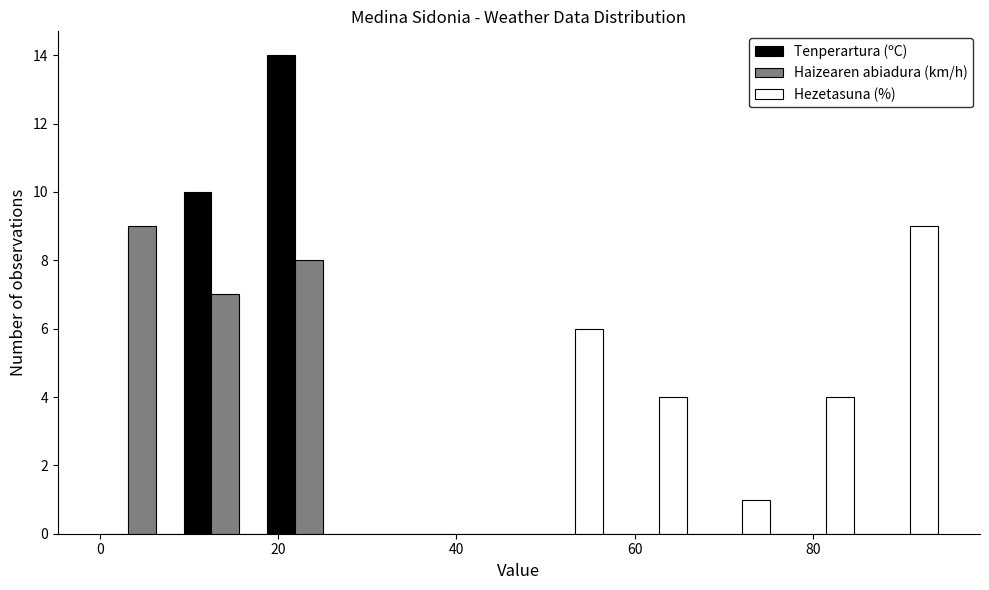

In the Tenperartura (ºC) series, which range on the x-axis has the tallest bar?

18.8 to 28.2